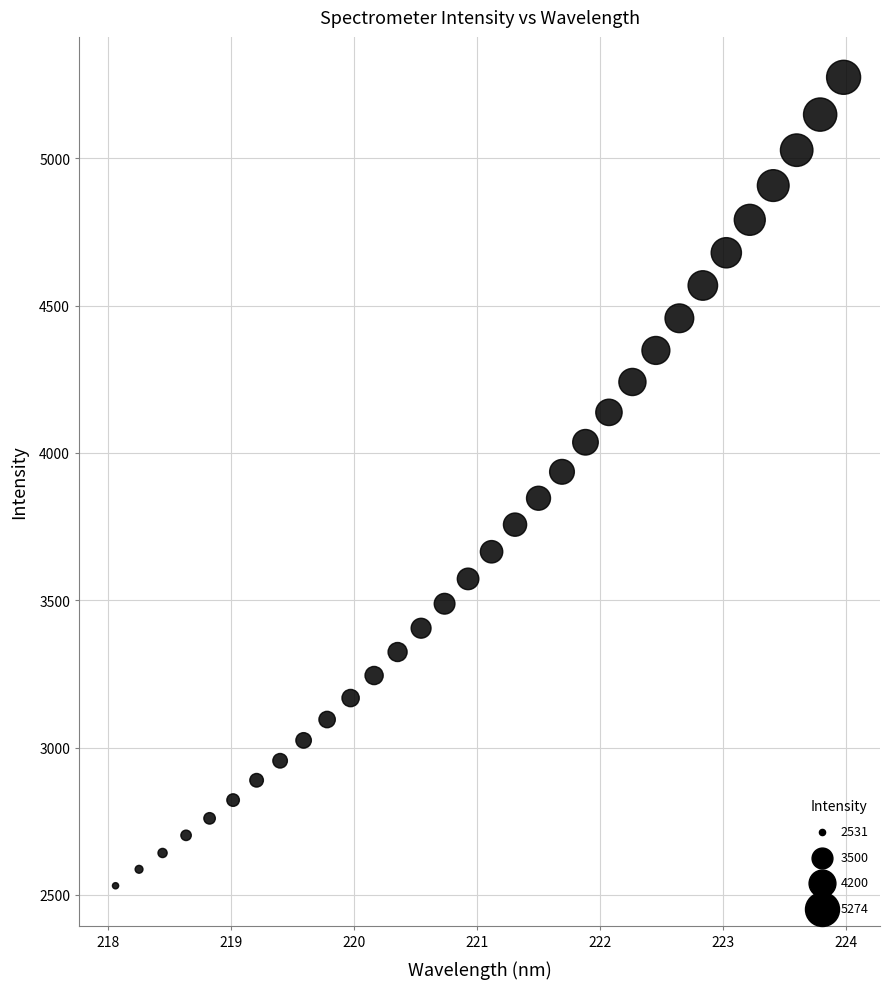

What is the range of Y values (max minus min)?

2743.3